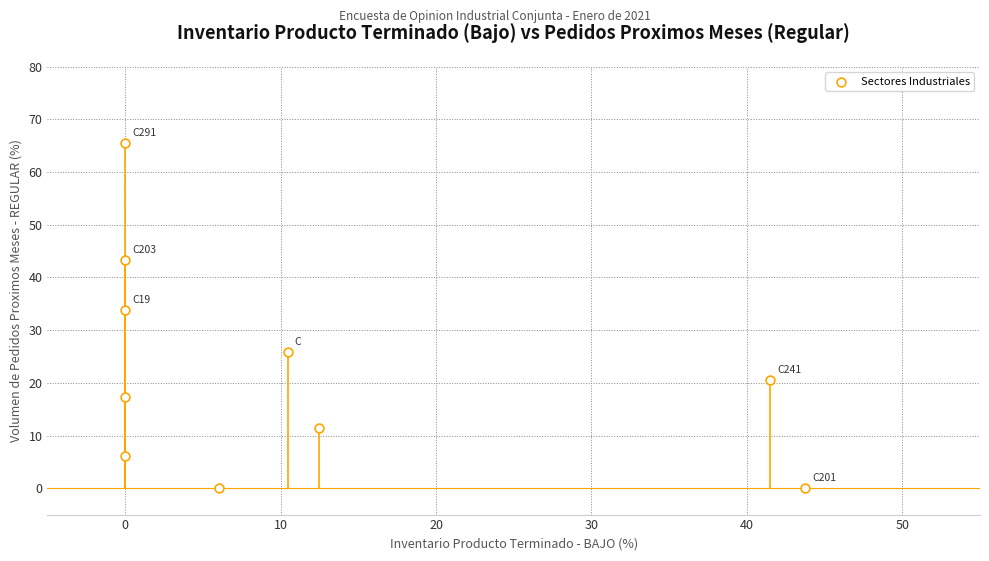

What is the average Y value?

22.4